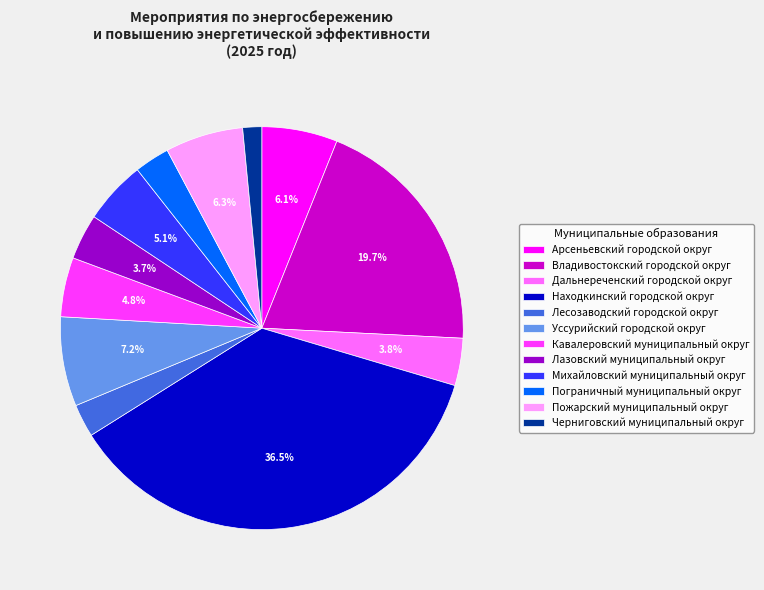

To the nearest percent, what is the average slice percentage?

8%